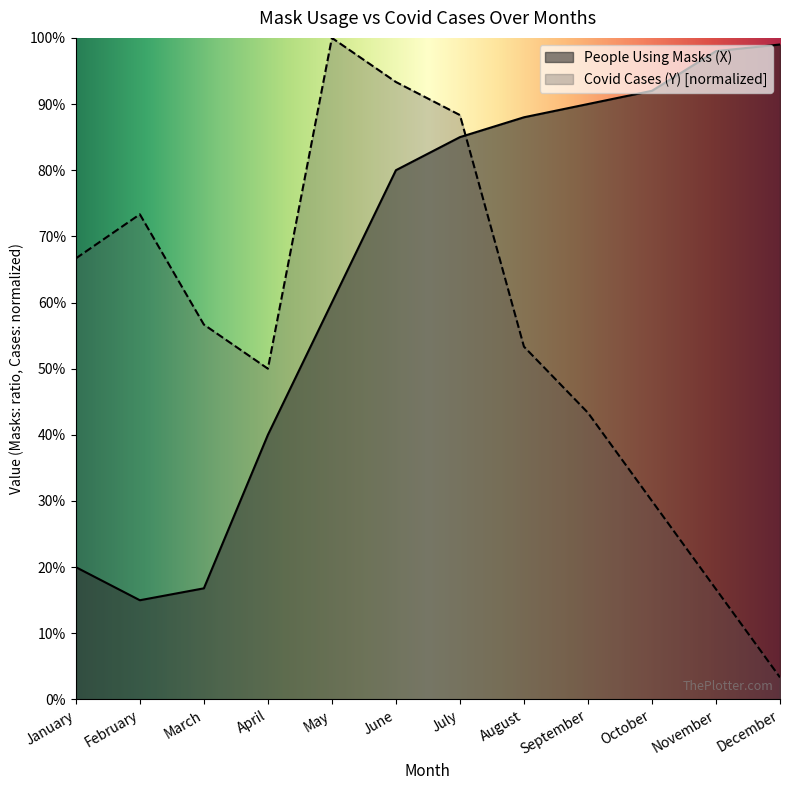

Which series has the largest range (max minus min)?

Covid Cases (Y) [normalized]